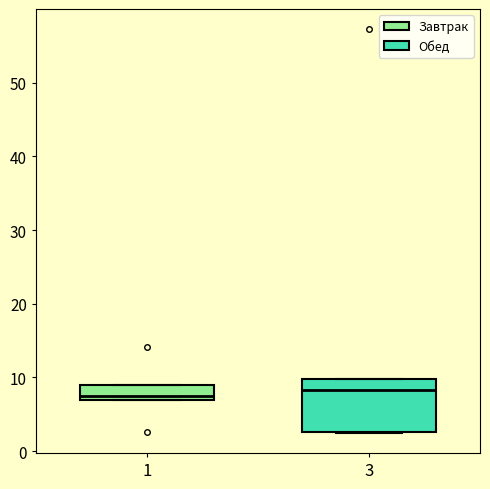

Comparing the boxes themselves (not the whiskers), which one is the tallest?

3